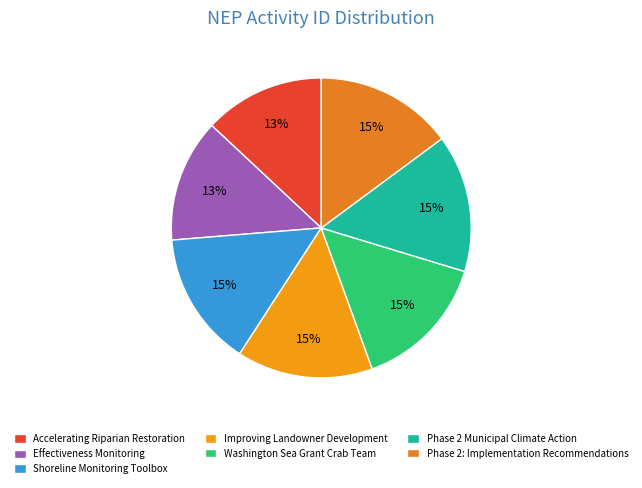

Count the number of slices in the pie.

7